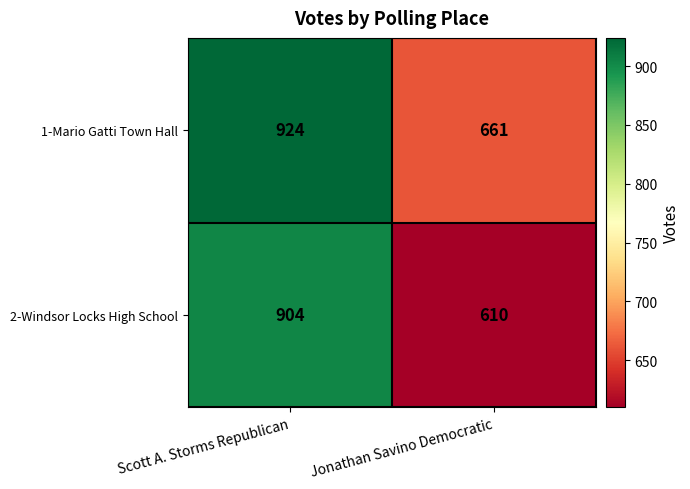

Rank the series at Scott A. Storms Republican from lowest to highest value.

2-Windsor Locks High School, 1-Mario Gatti Town Hall